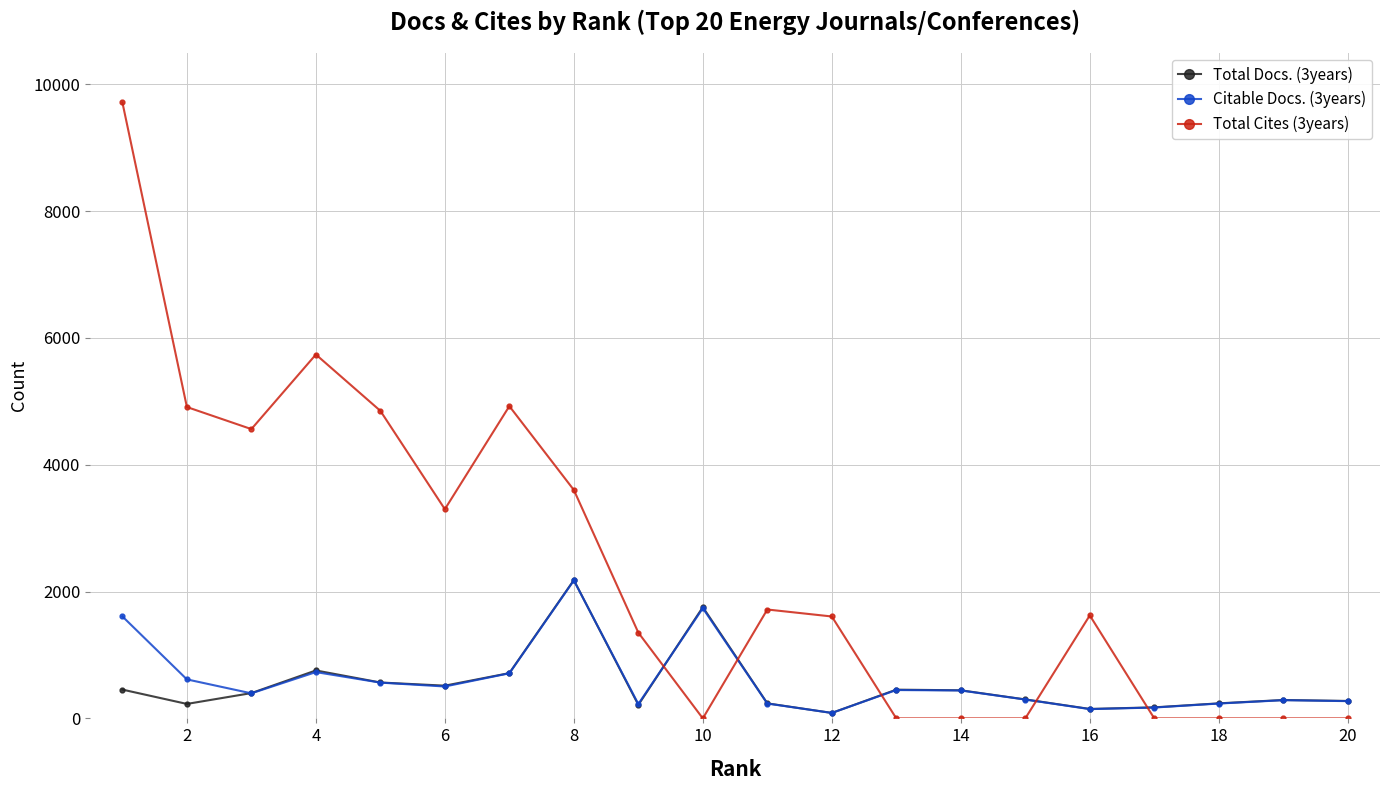

How many series are shown in this chart?

3